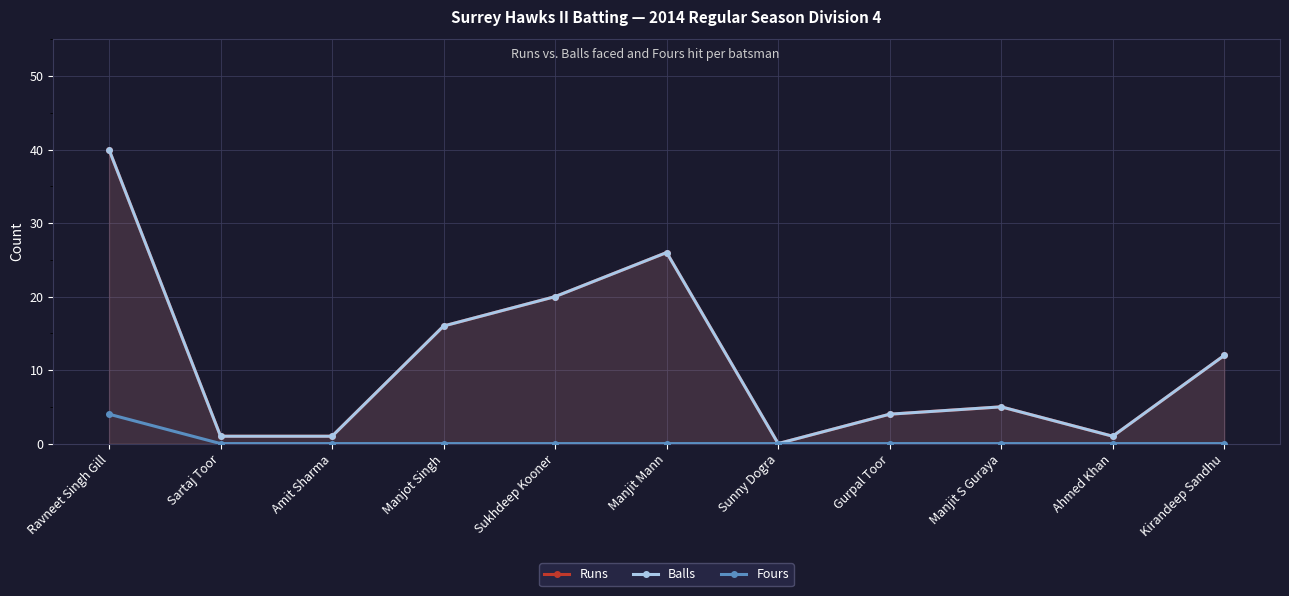

How many distinct data groups are displayed?

3